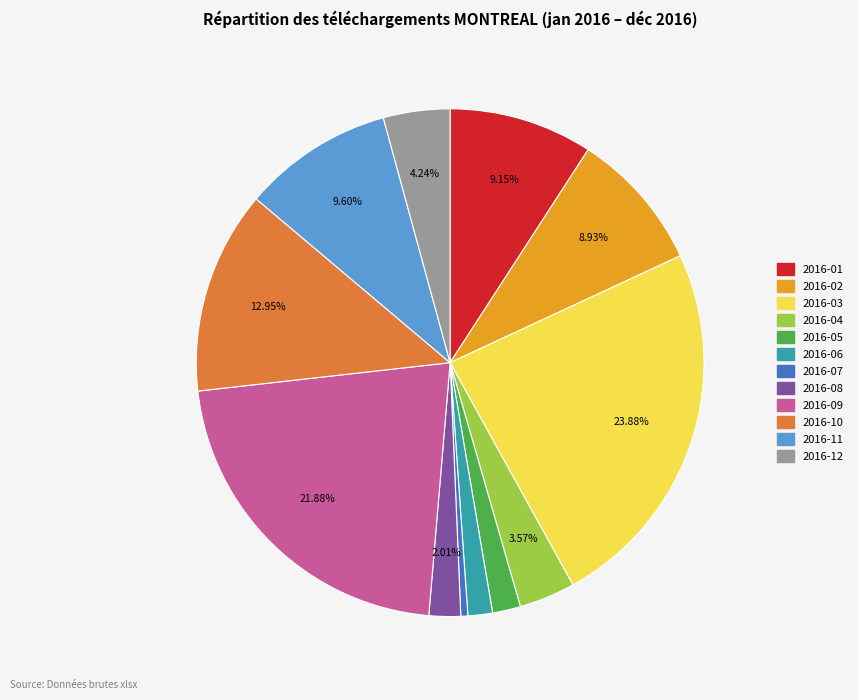

How many segments does this pie chart have?

12